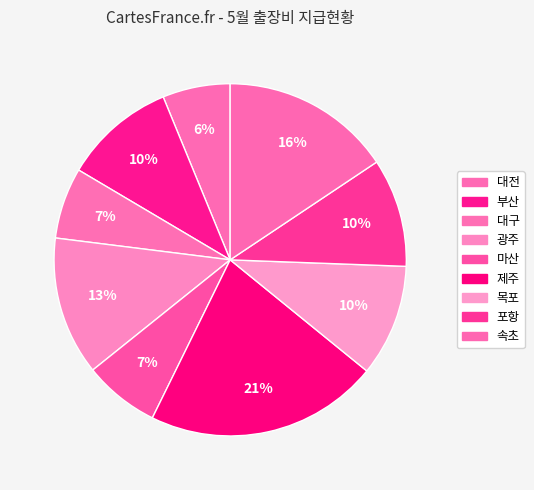

Which has a higher value, 대전 or 대구?

대구